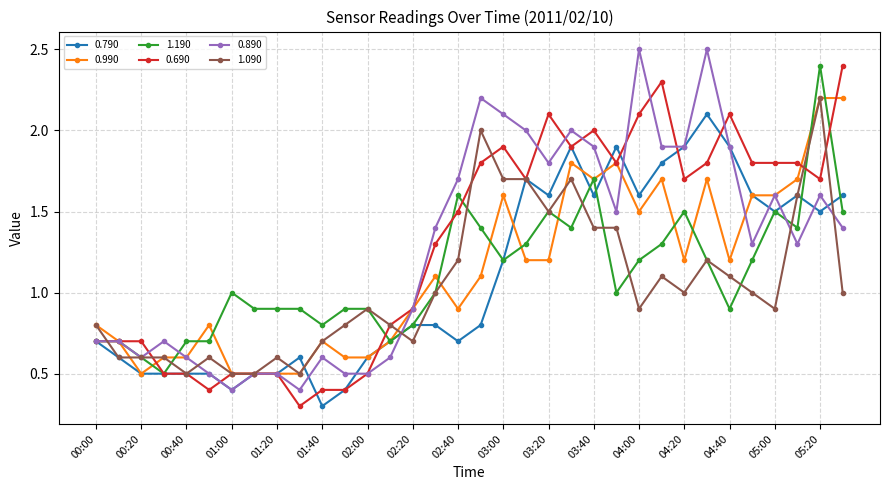

How many data points in 0.990 are less than 1?

16